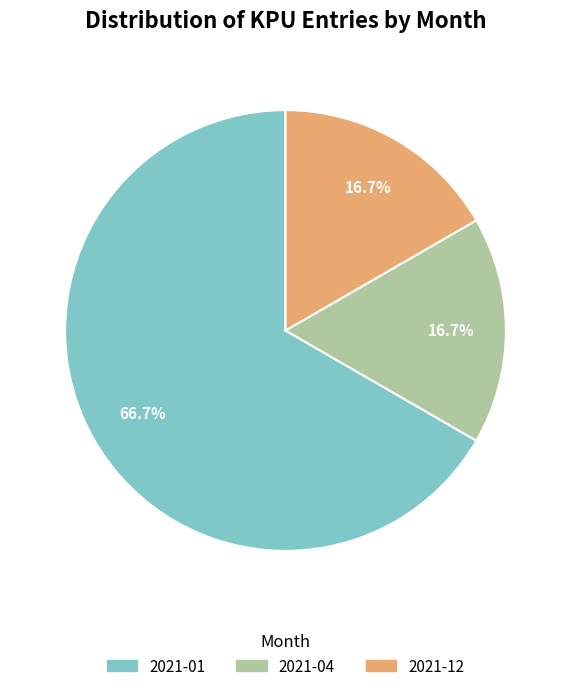

What is the largest slice in the pie chart?

2021-01